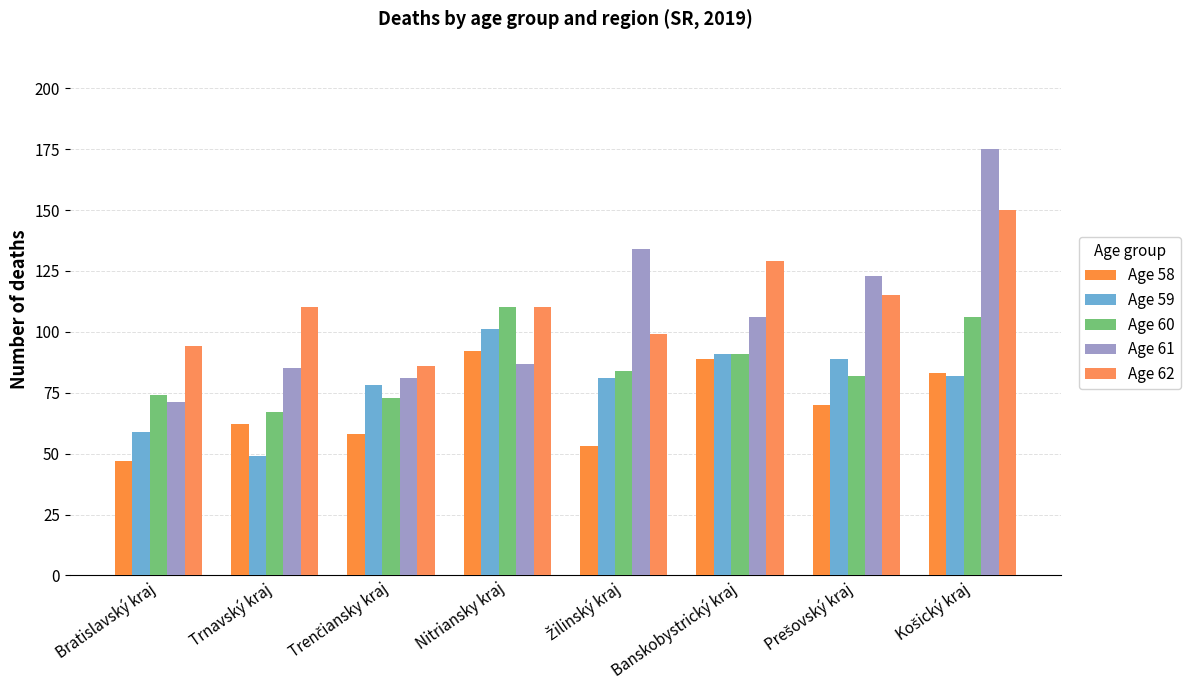

How many series are shown in this chart?

5